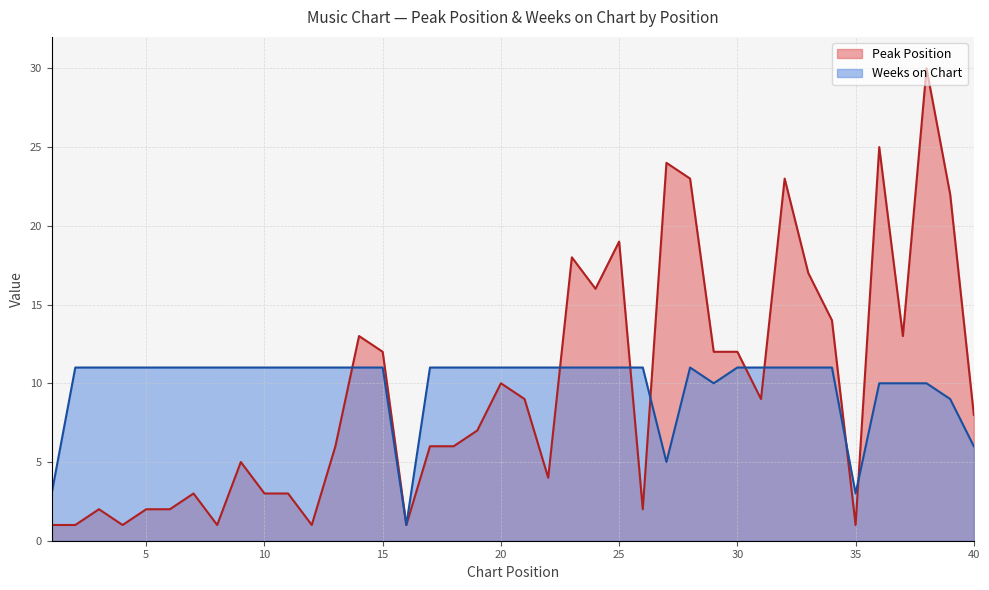

What is the average value of the Weeks on Chart series?

10